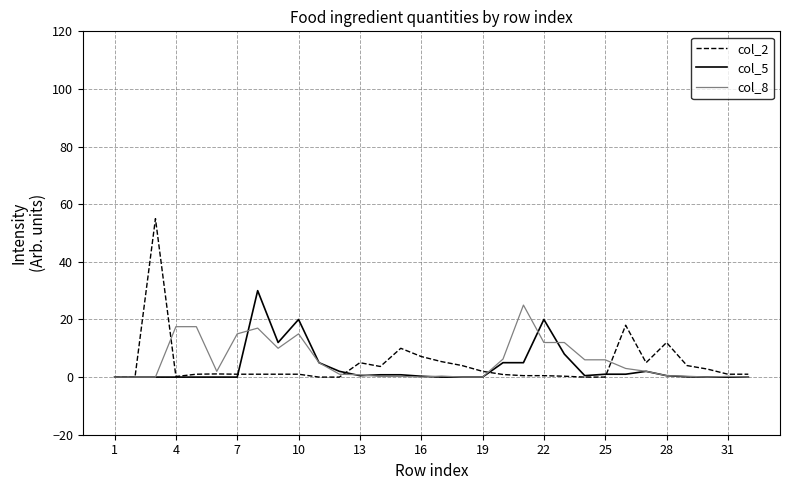

Which series has the widest spread of values?

col_2